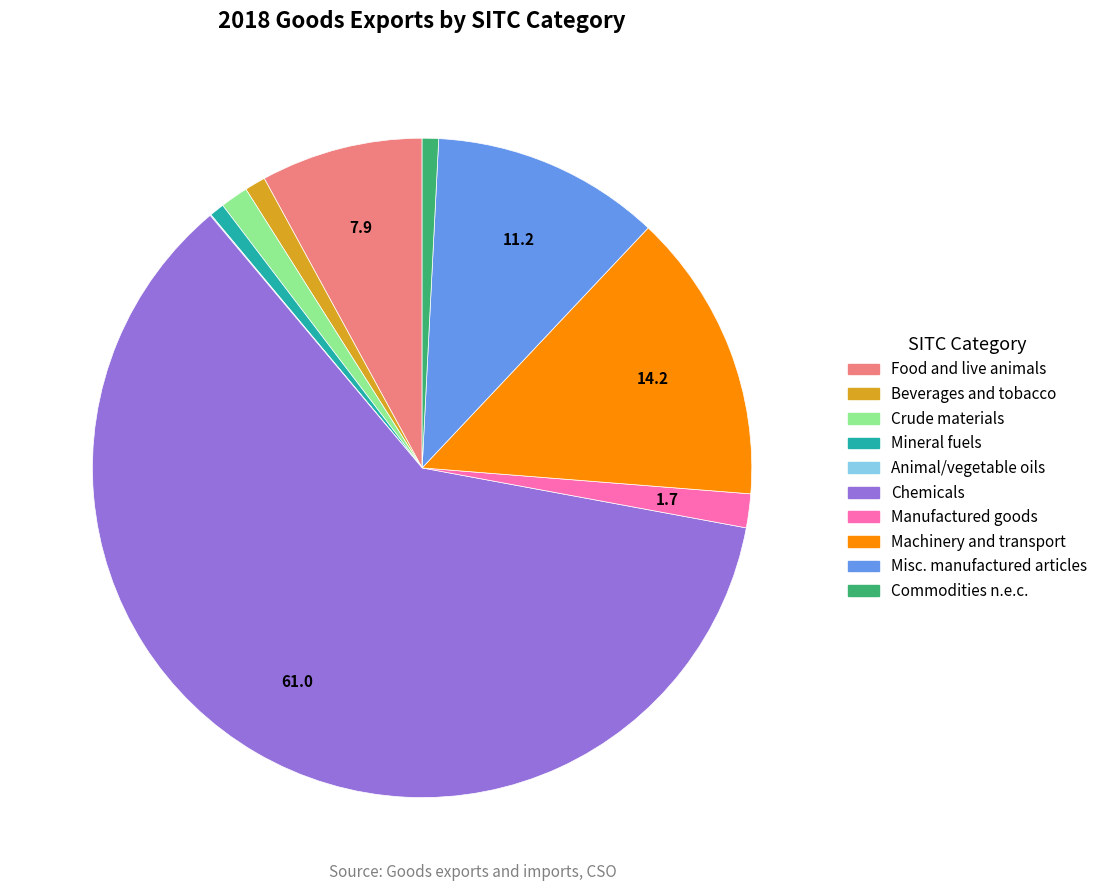

What is the largest slice in the pie chart?

Chemicals